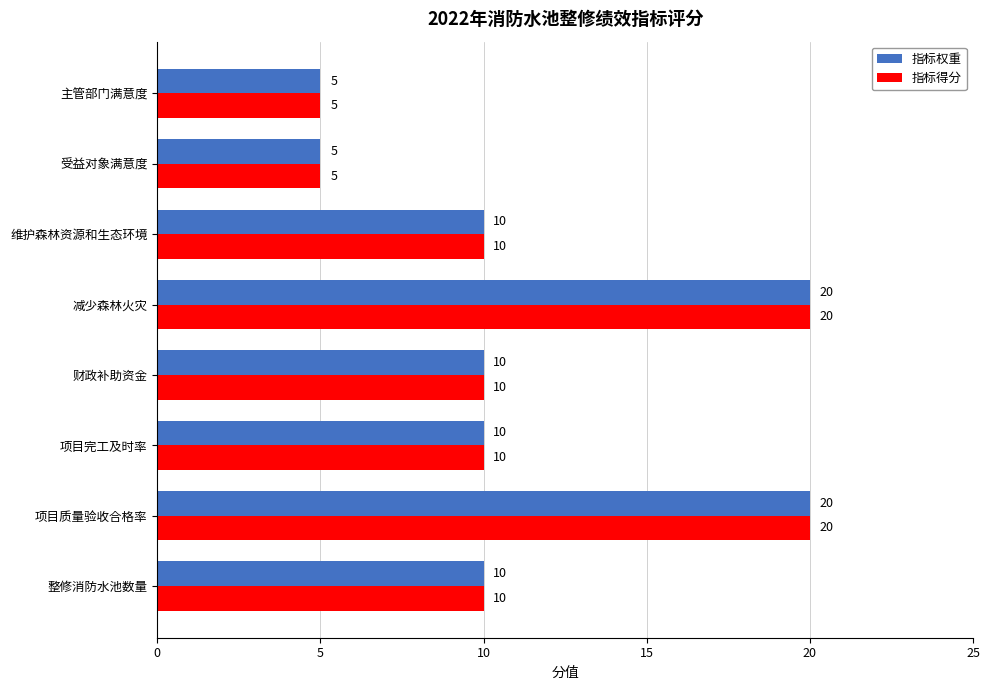

The 指标得分 series shows 2 at 受益对象满意度. True or false?

False